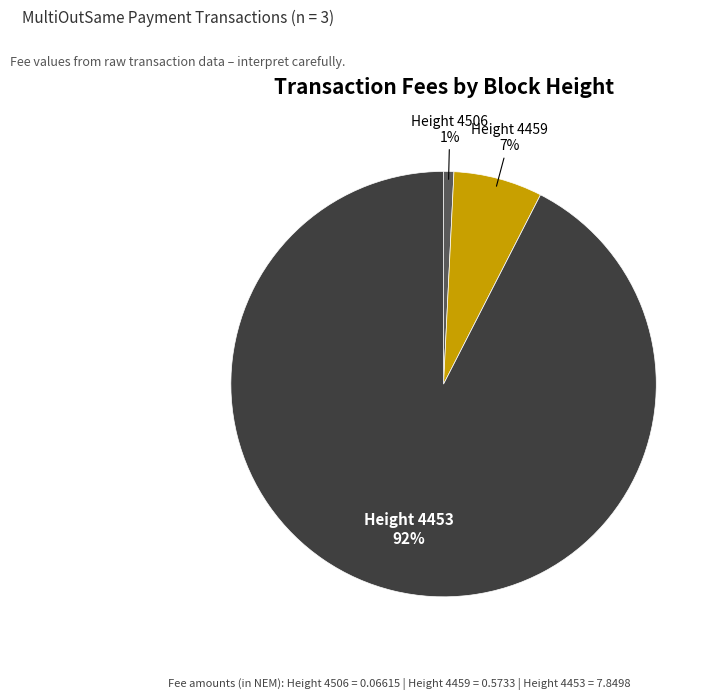

Rank the categories by value from highest to lowest.

Height 4453, Height 4459, Height 4506